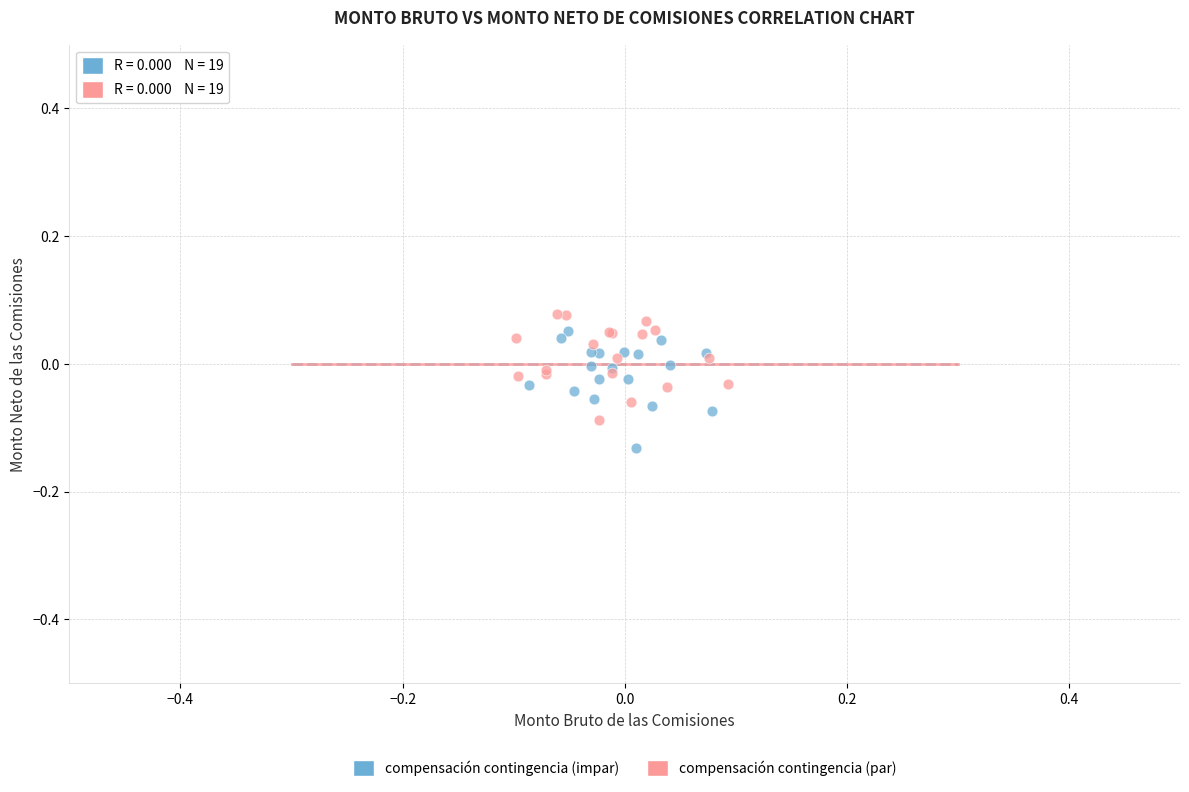

Which series has the widest spread of Y values?

compensación contingencia (impar)